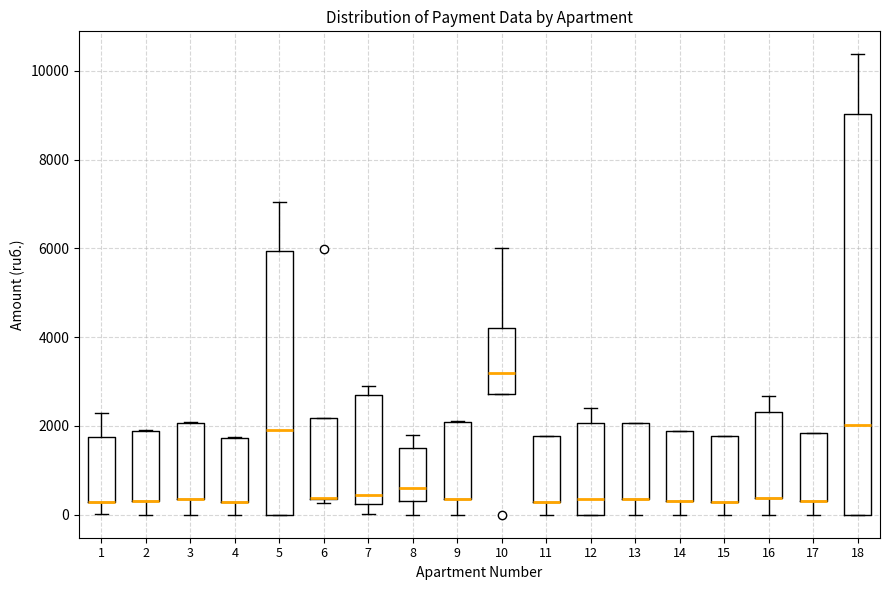

Reading left to right, transcribe this box plot: for each box, give where its median line is, the range the box spans, and where its two whiskers end, as read against the y-axis. The values are not printed on the chart, so give them approximately, as read against the axis.

1: median 200 (drawn on the box's lower edge), box 200 to 1800, whiskers 0 to 2400
2: median 400 (drawn on the box's lower edge), box 400 to 1800, whiskers 0 to 2000
3: median 400 (drawn on the box's lower edge), box 400 to 2000, whiskers 0 to 2000
4: median 200 (drawn on the box's lower edge), box 200 to 1800, whiskers 0 to 1800
5: median 2000, box 0 to 6000, whiskers 0 to 7000
6: median 400 (drawn on the box's lower edge), box 400 to 2200, whiskers 200 to 2200
7: median 400, box 200 to 2600, whiskers 0 to 2800
8: median 600, box 400 to 1400, whiskers 0 to 1800
9: median 400 (drawn on the box's lower edge), box 400 to 2000, whiskers 0 to 2200
10: median 3200, box 2800 to 4200, whiskers 2800 to 6000
11: median 200 (drawn on the box's lower edge), box 200 to 1800, whiskers 0 to 1800
12: median 400, box 0 to 2000, whiskers 0 to 2400
13: median 400 (drawn on the box's lower edge), box 400 to 2000, whiskers 0 to 2000
14: median 400 (drawn on the box's lower edge), box 400 to 1800, whiskers 0 to 1800
15: median 200 (drawn on the box's lower edge), box 200 to 1800, whiskers 0 to 1800
16: median 400 (drawn on the box's lower edge), box 400 to 2400, whiskers 0 to 2600
17: median 400 (drawn on the box's lower edge), box 400 to 1800, whiskers 0 to 1800
18: median 2000, box 0 to 9000, whiskers 0 to 10400